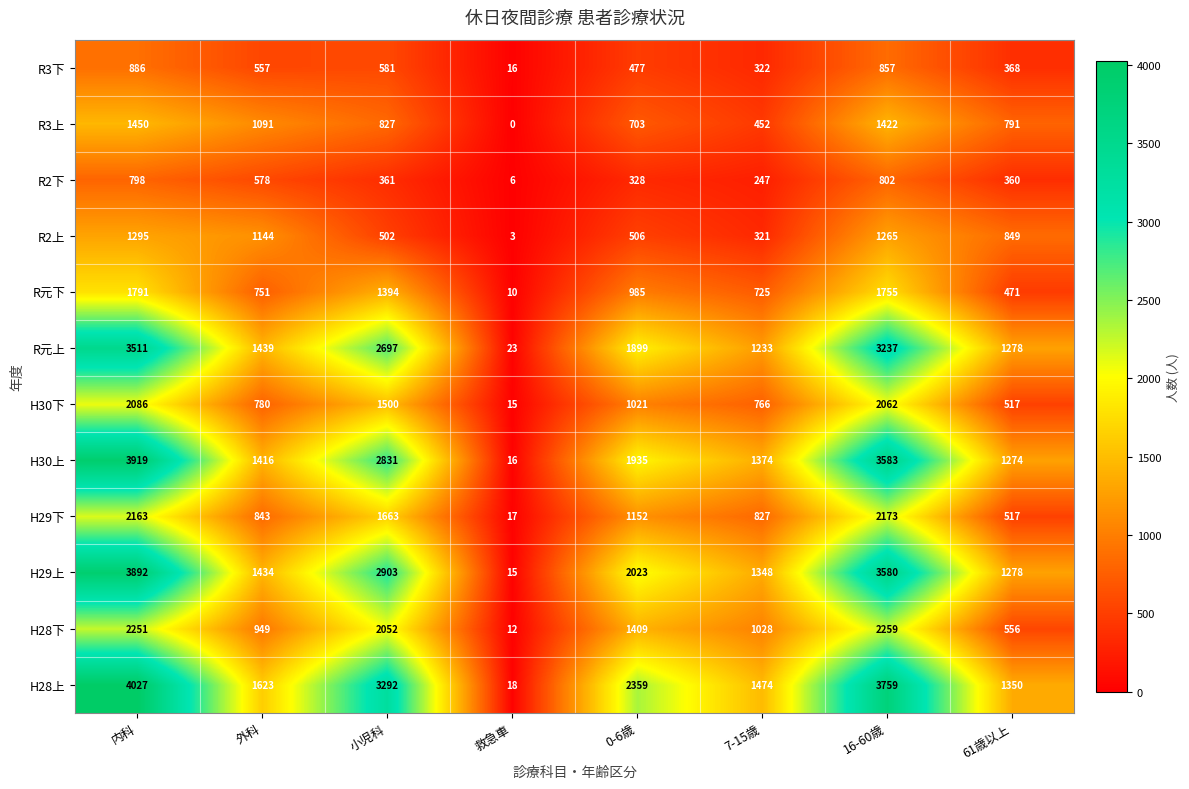

Is it true that H30下 equals 508 at 小児科?

False